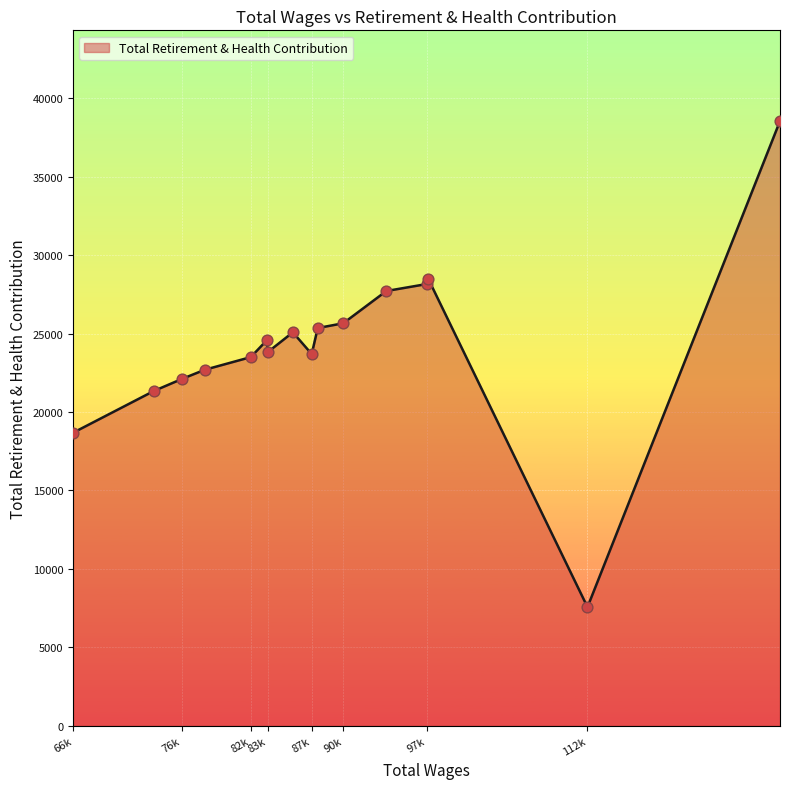

What is the difference between the maximum and minimum values?

30987